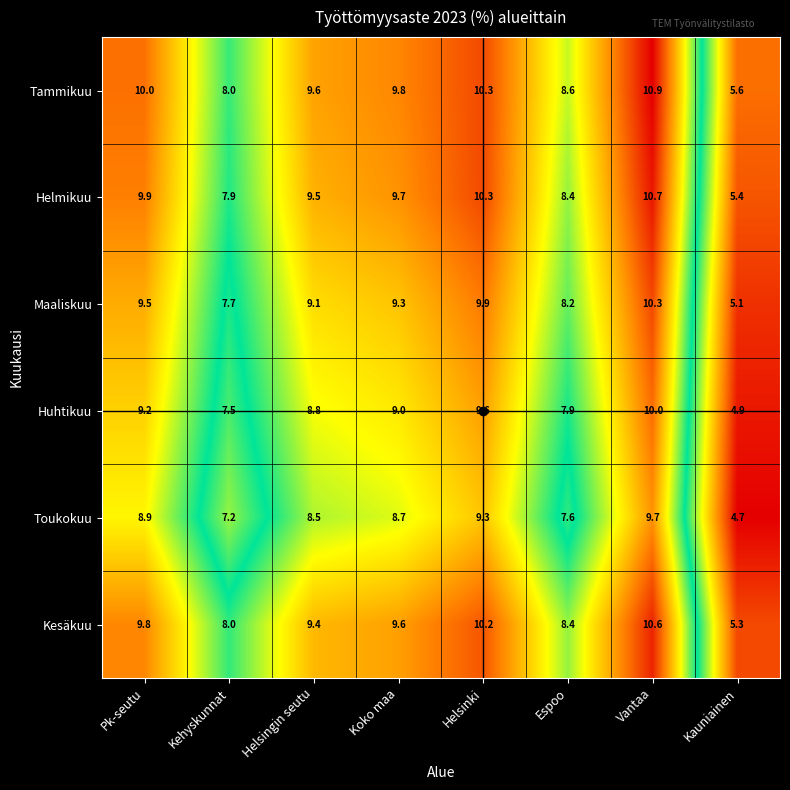

At Helsingin seutu, list the series in order from largest to smallest.

Tammikuu, Helmikuu, Kesäkuu, Maaliskuu, Huhtikuu, Toukokuu